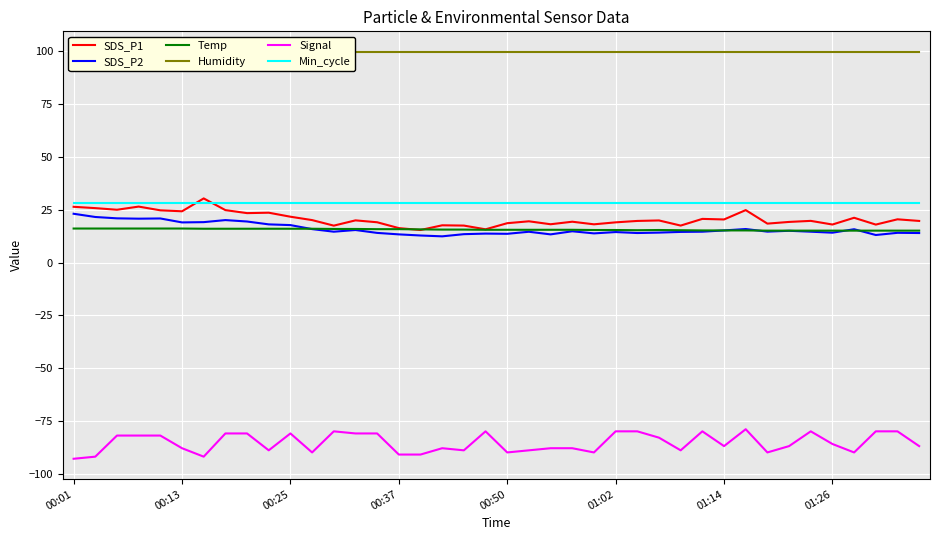

What are all the series names shown in the legend?

SDS_P1, SDS_P2, Temp, Humidity, Signal, Min_cycle